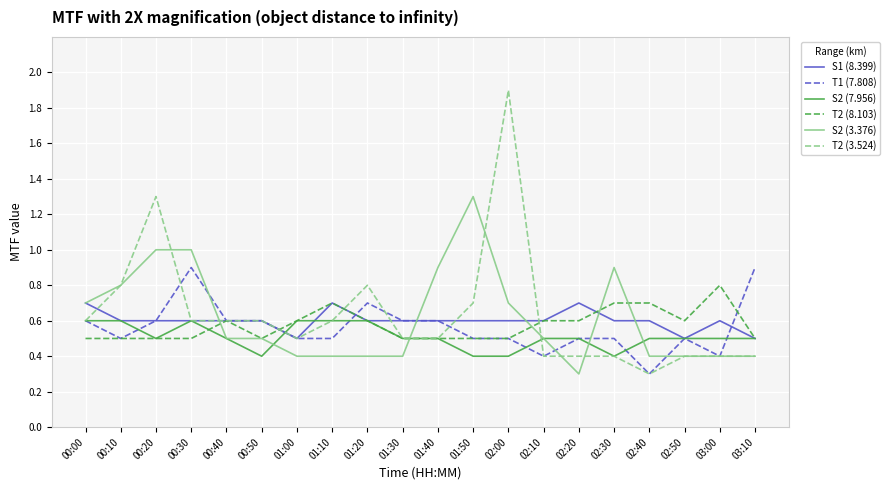

What is the average value of the S2 (3.376) series?

0.6